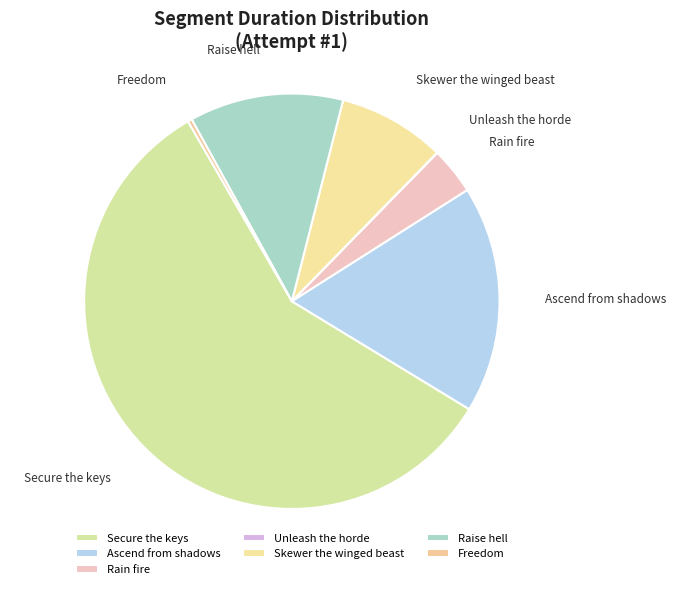

What is the largest slice in the pie chart?

Secure the keys